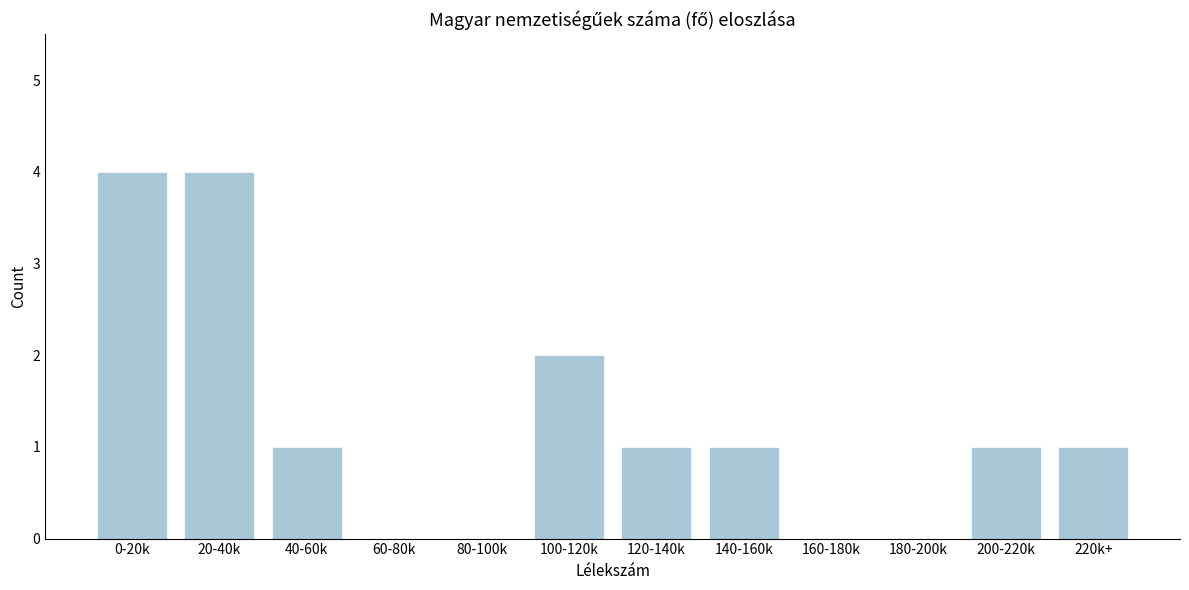

Reading left to right, transcribe all the data shown in this chart.

0-20k=4	20-40k=4	40-60k=1	60-80k=0	80-100k=0	100-120k=2	120-140k=1	140-160k=1	160-180k=0	180-200k=0	200-220k=1	220k+=1